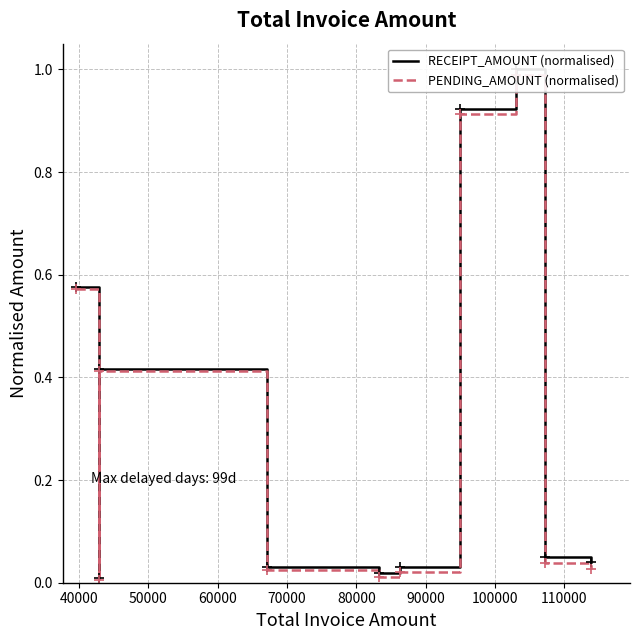

True or false: PENDING_AMOUNT (normalised) has a value of 0.5 at 50000.

False